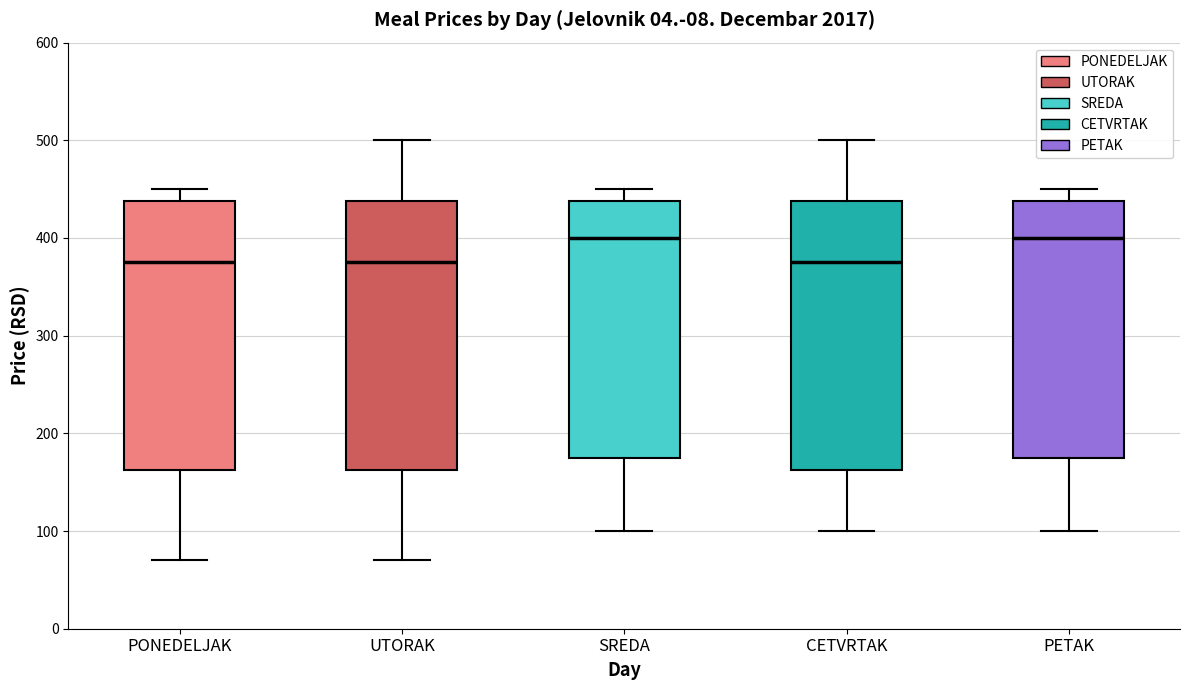

Where does the lower whisker of the box for PETAK end on the y-axis? The values are not printed on the chart, so give them approximately, as read against the axis.

100